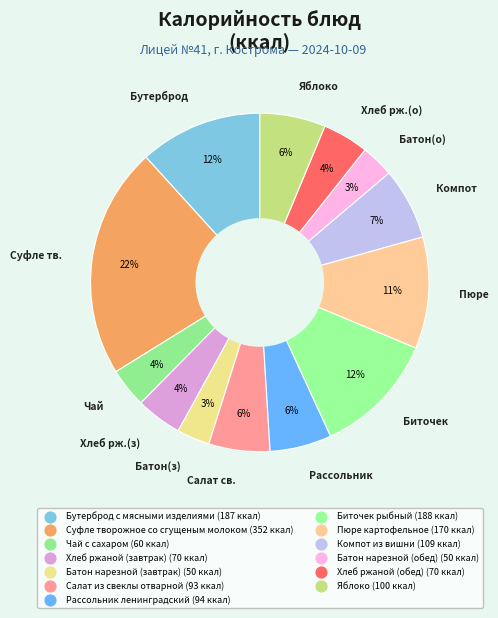

How many slices are in this pie chart?

13